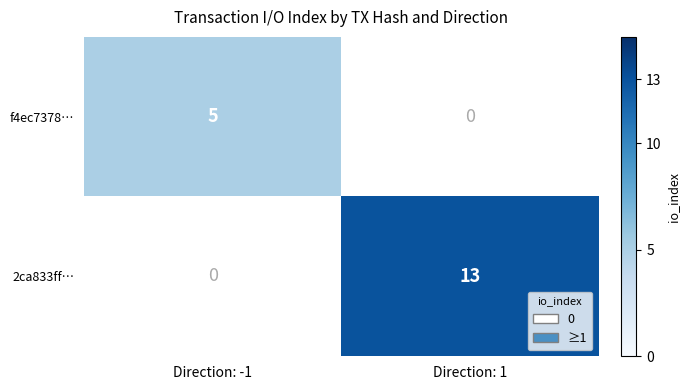

The value of f4ec7378… at Direction: -1 is 9. True or false?

False